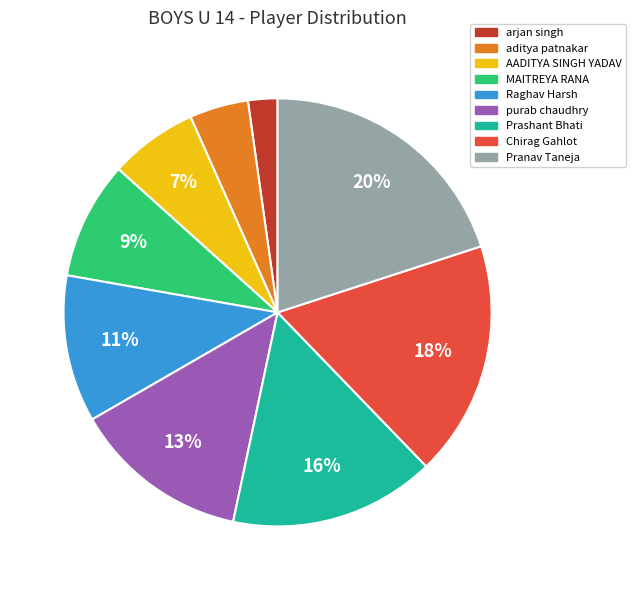

True or false: Prashant Bhati accounts for 16% of the total.

True